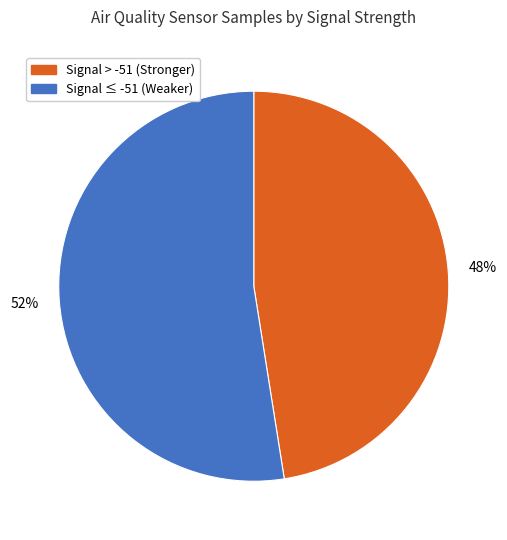

How many segments does this pie chart have?

2